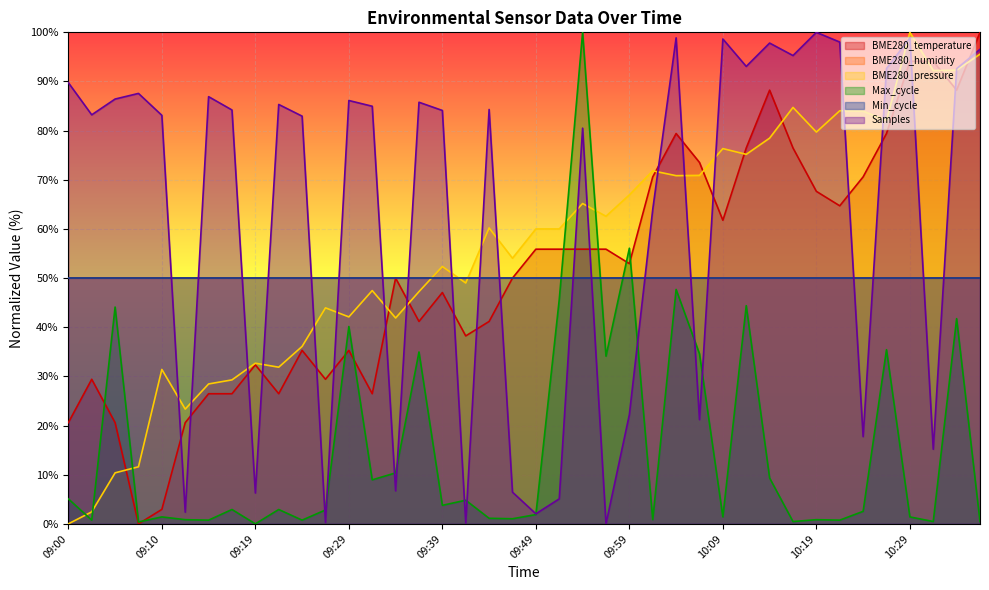

How many values exceed 52?

20